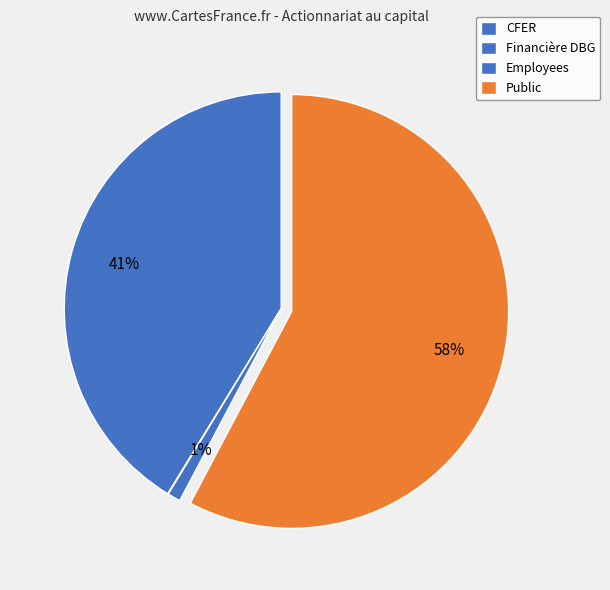

To the nearest percent, what is the combined percentage of Public and Employees?

59%